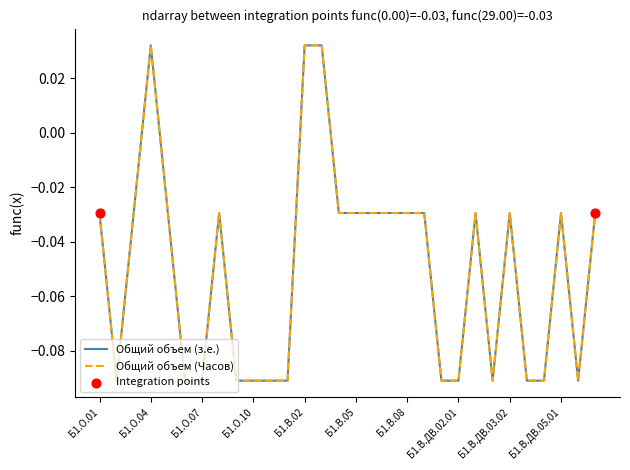

At how many categories does at least one series exceed 0?

3